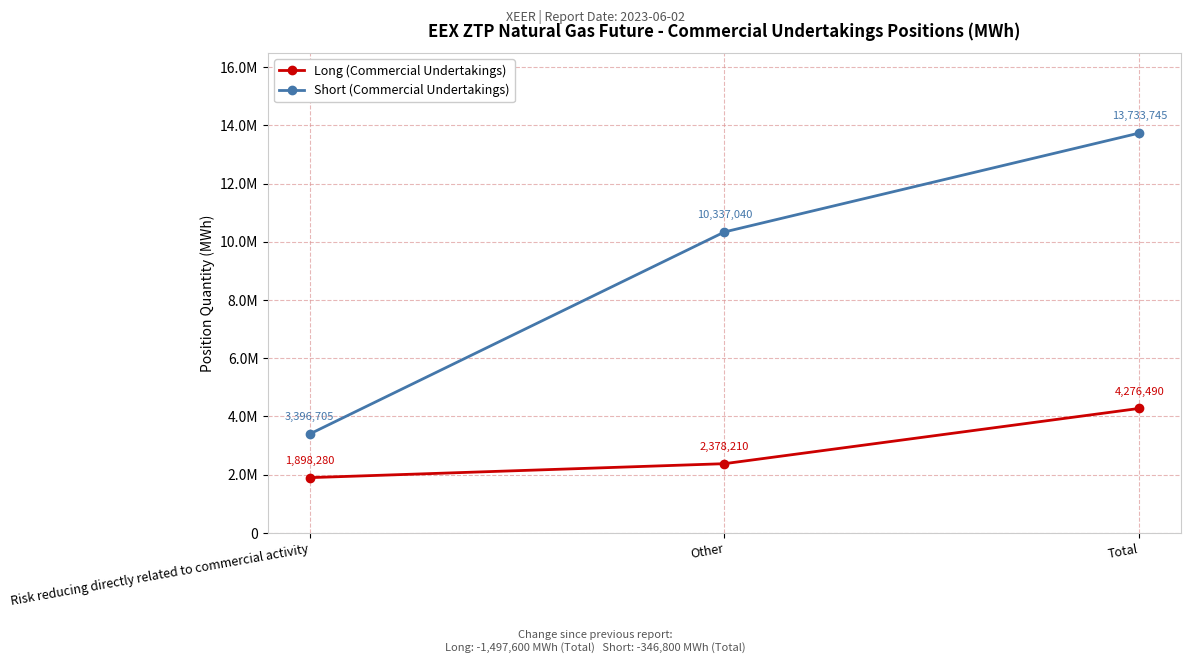

What are all the series names shown in the legend?

Long (Commercial Undertakings), Short (Commercial Undertakings)